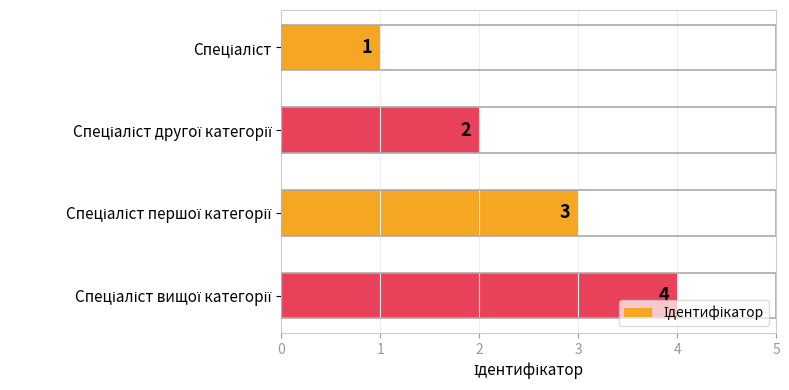

Count the values in the range 2 to 4.

3